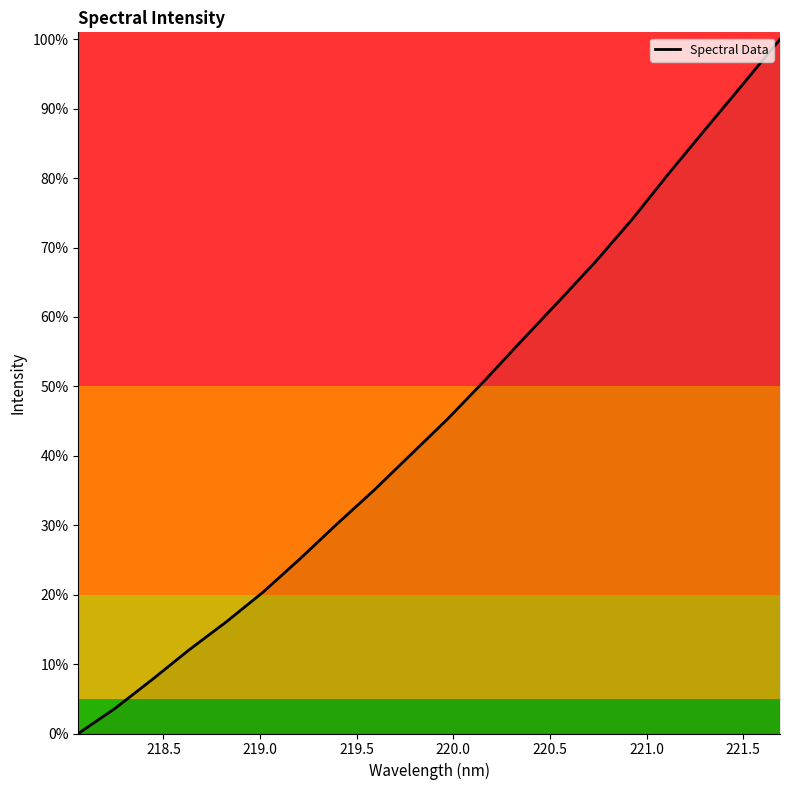

What is the greatest value displayed?

1.0